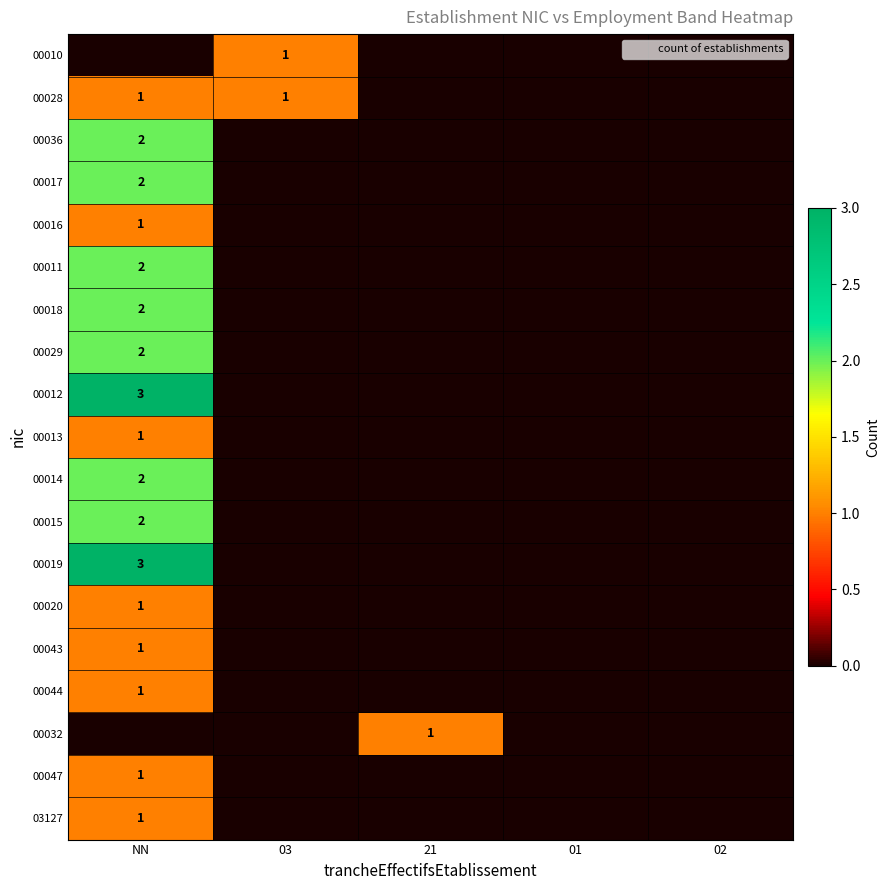

The 00017 series shows 1 at NN. True or false?

False